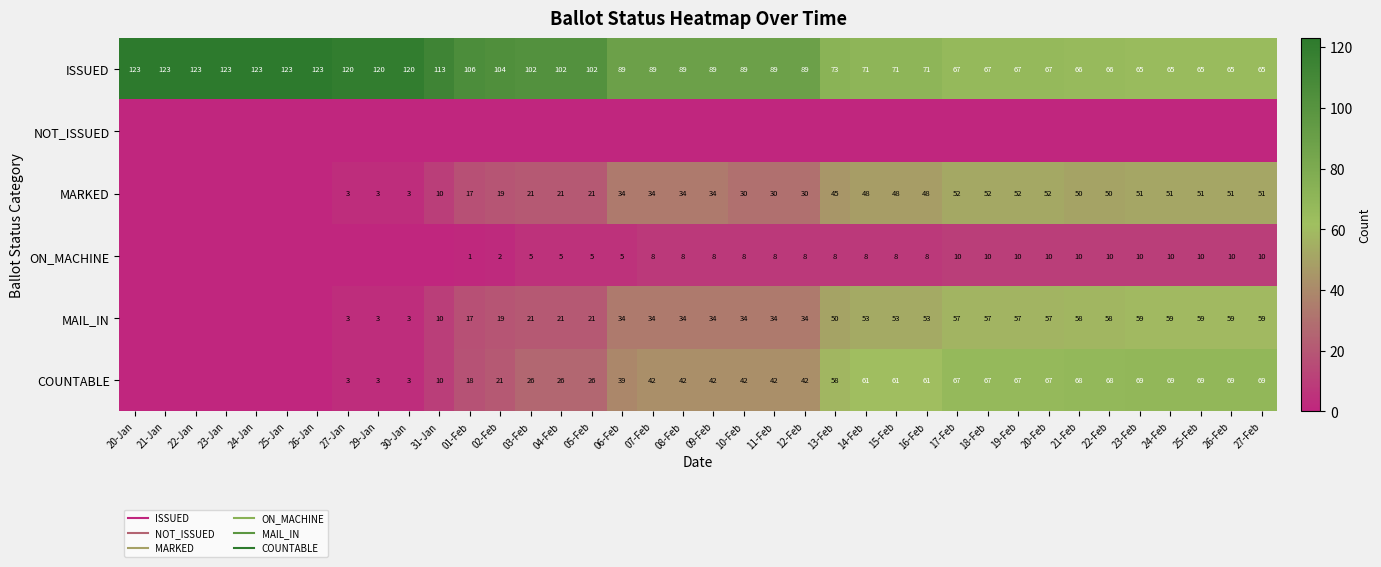

Where does the MAIL_IN series first go above 34?

13-Feb